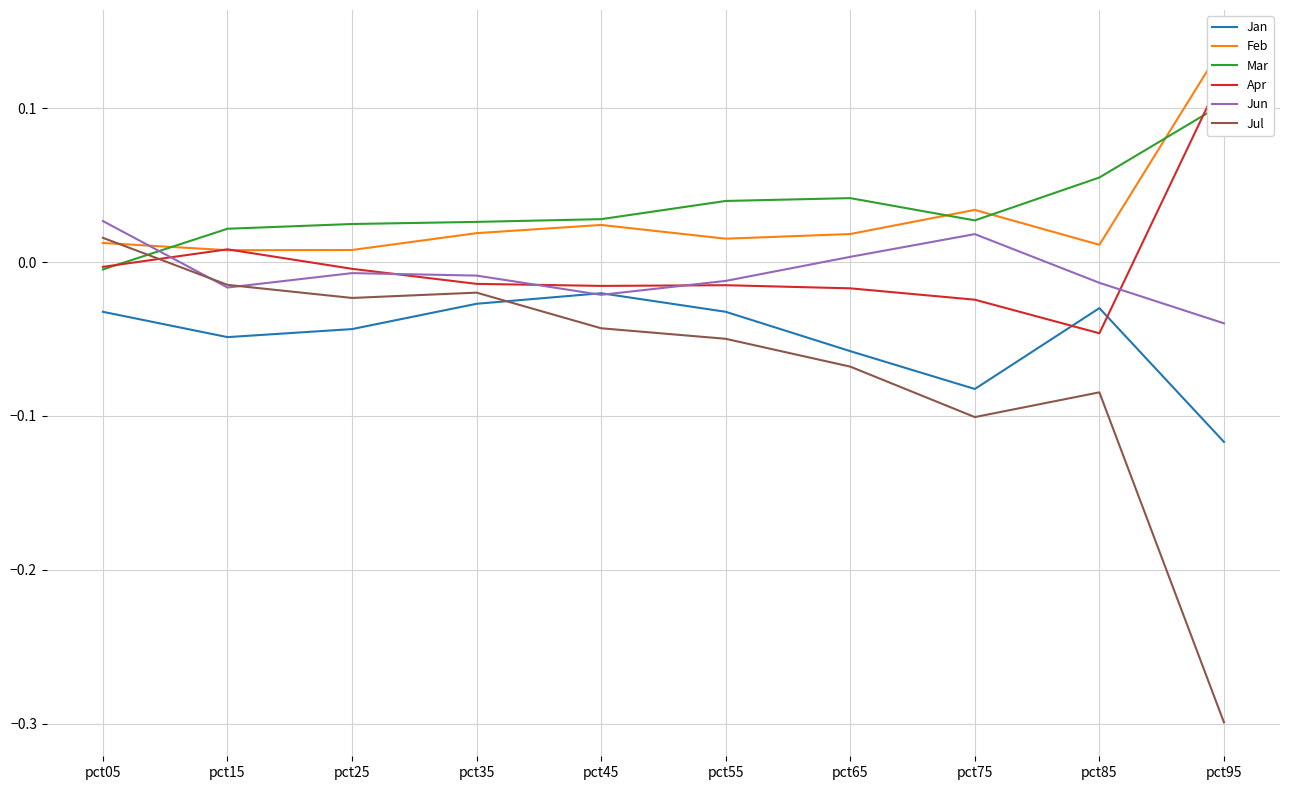

What is the total value across all series at pct75?

-0.1